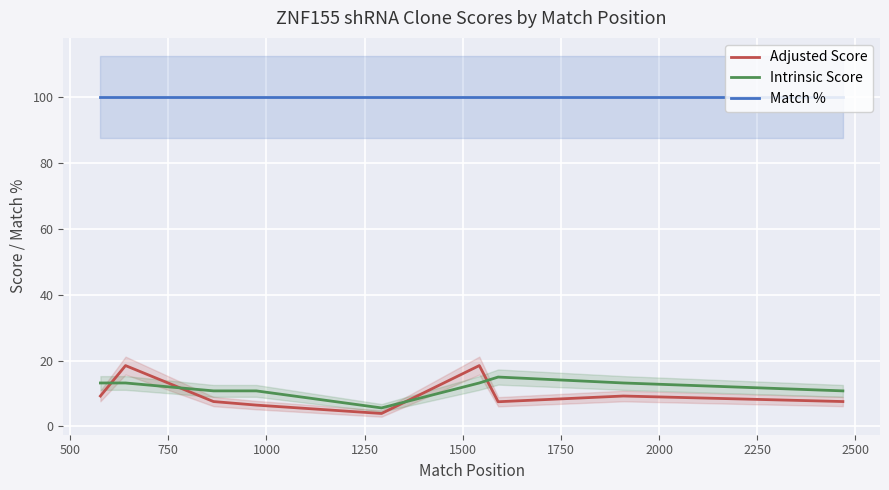

What is the minimum value for Intrinsic Score?

5.6